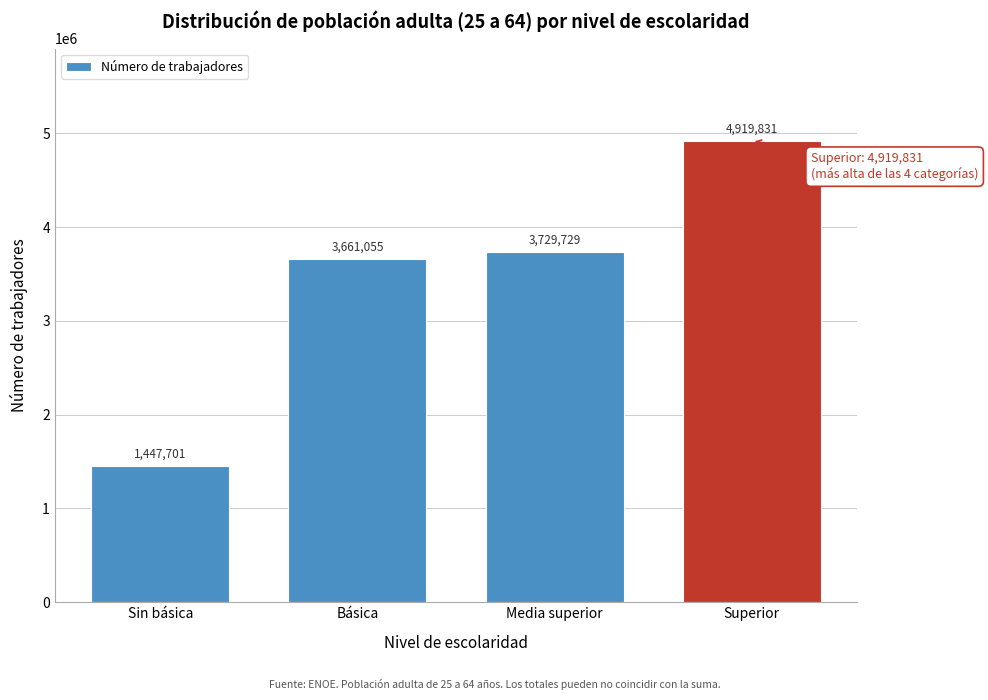

Reading right to left, list all the values displayed in this chart.

4919831	3729729	3661055	1447701